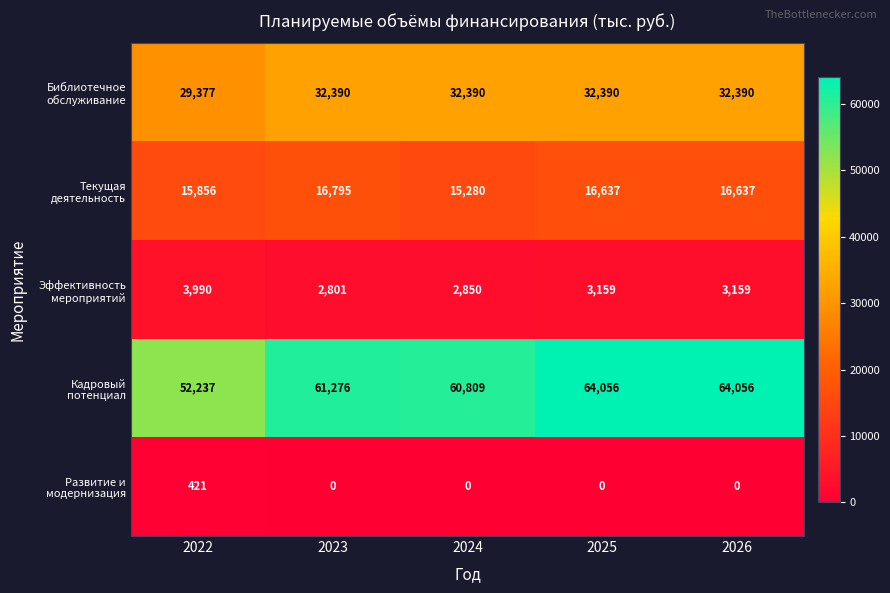

What is the difference between the highest and lowest values at 2025?

64056